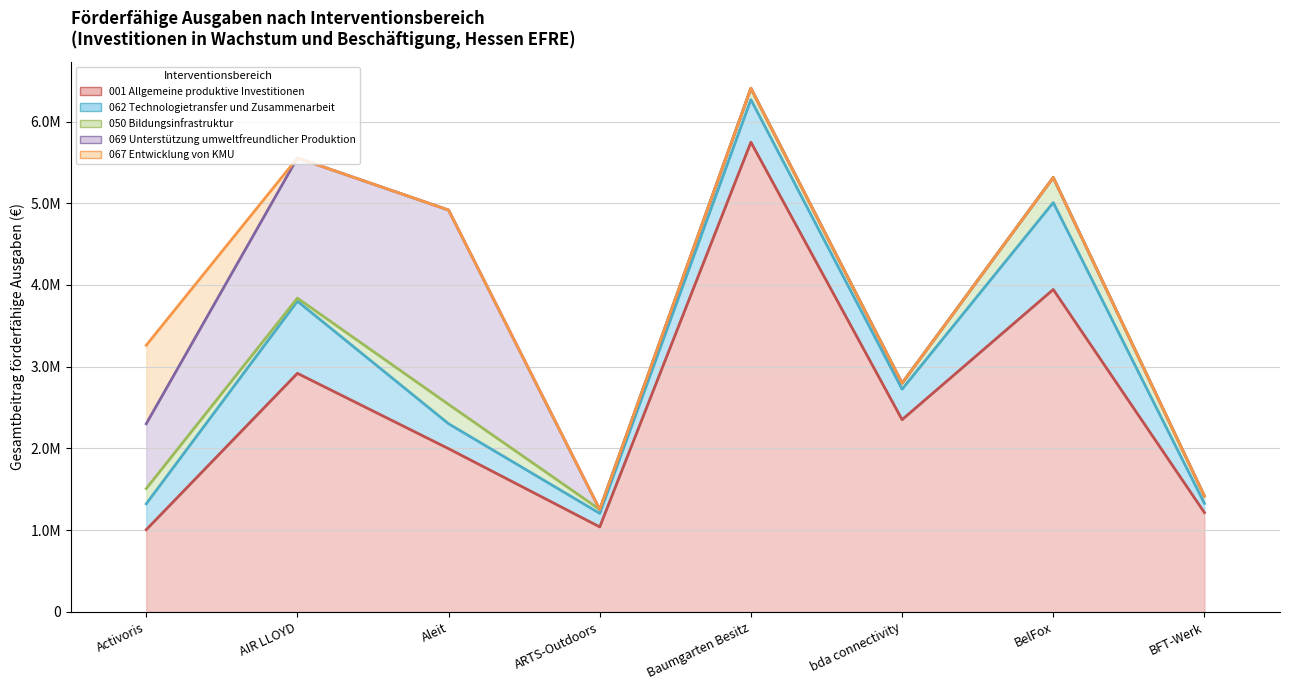

Count the 069 Unterstützung umweltfreundlicher Produktion values in the range 0 to 1715000.

7